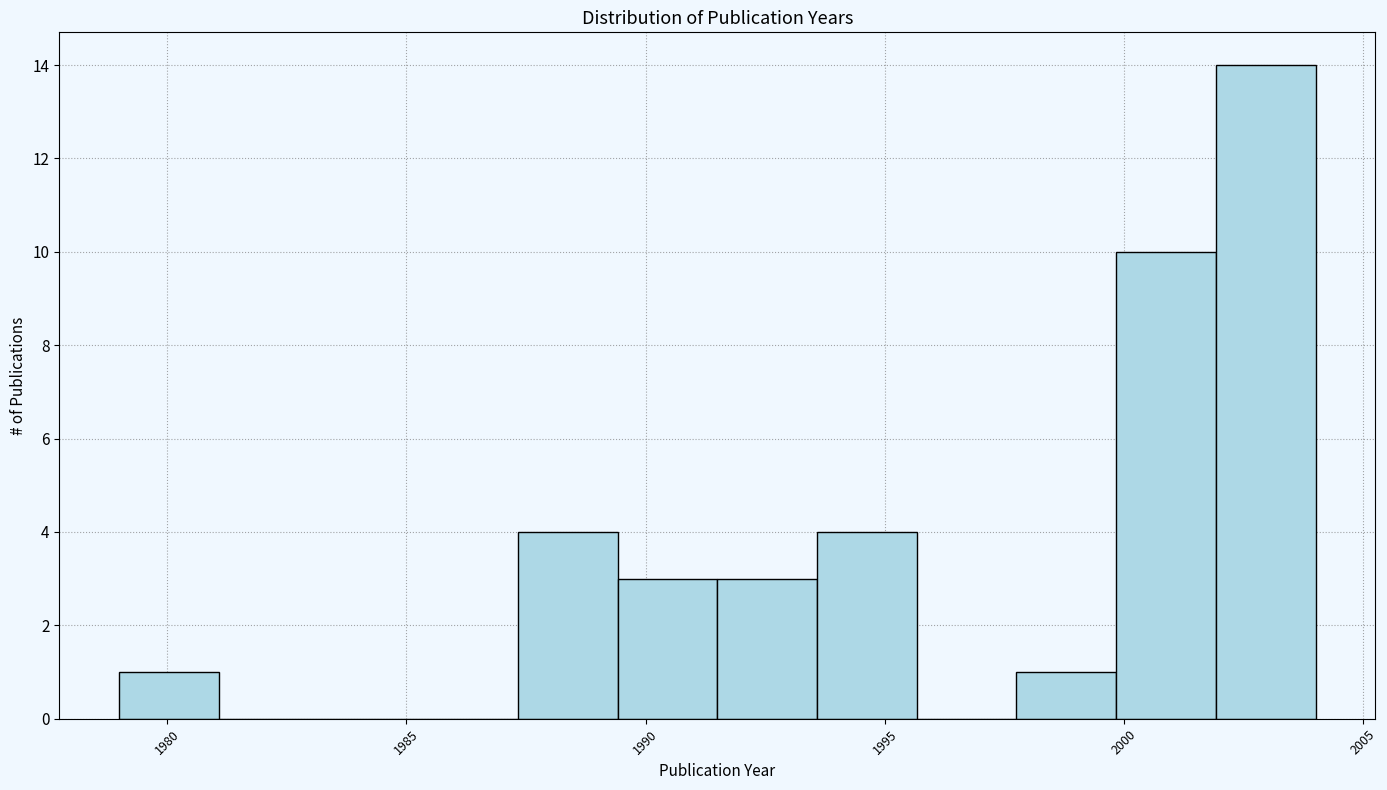

Reading left to right, transcribe this chart: for each bar, give the range it covers on the x-axis and its height. Neither the bar edges nor the heights are printed on the chart, so give them approximately, as read against the axes.

1979.0 to 1981.0: 1
1981.0 to 1983.0: 0
1983.0 to 1985.5: 0
1985.5 to 1987.5: 0
1987.5 to 1989.5: 4
1989.5 to 1991.5: 3
1991.5 to 1993.5: 3
1993.5 to 1995.5: 4
1995.5 to 1998.0: 0
1998.0 to 2000.0: 1
2000.0 to 2002.0: 10
2002.0 to 2004.0: 14